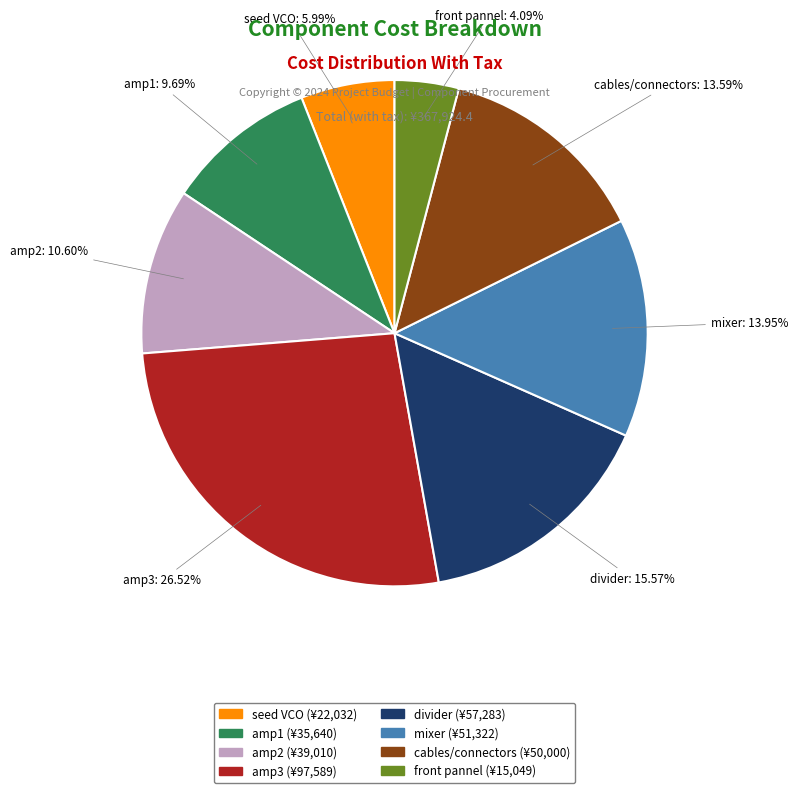

Is there a majority slice in this chart?

No